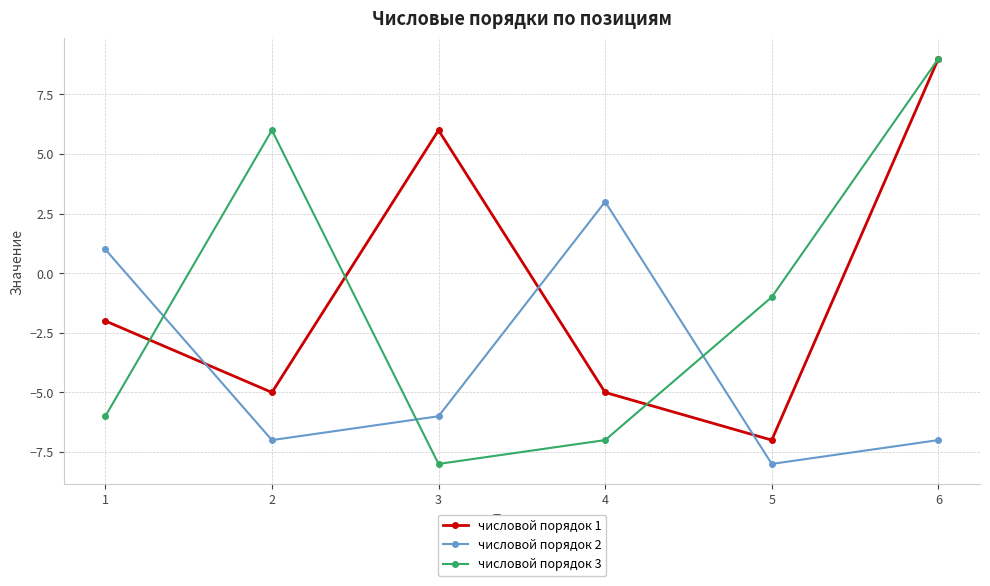

What is the sum of all числовой порядок 2 values?

-24